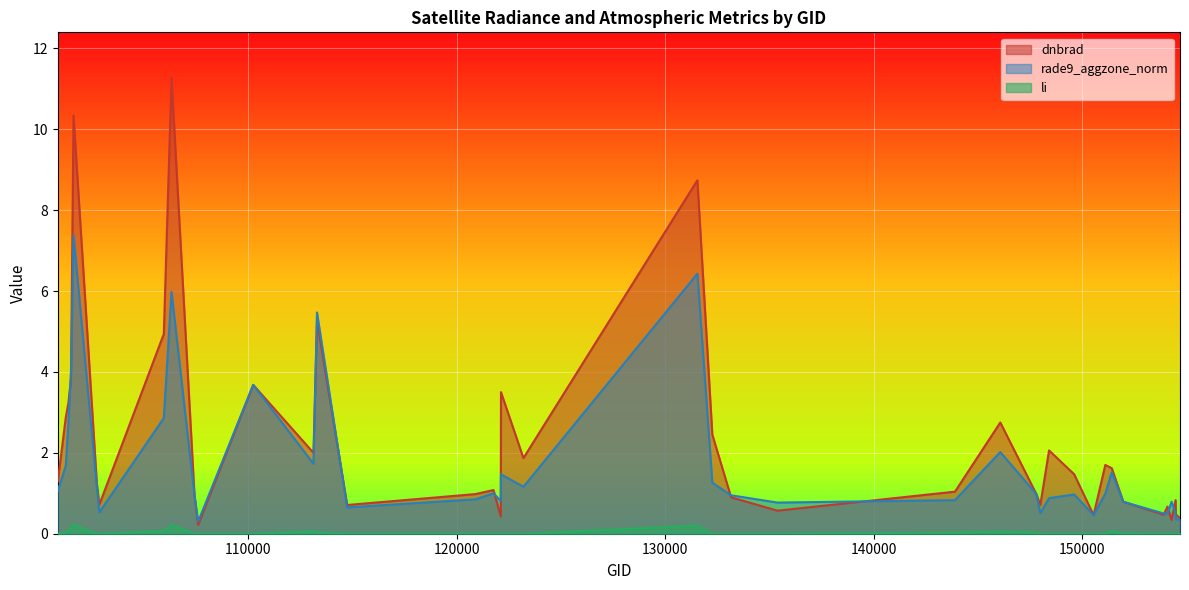

The value of rade9_aggzone_norm at 147790 is 1.0. True or false?

True